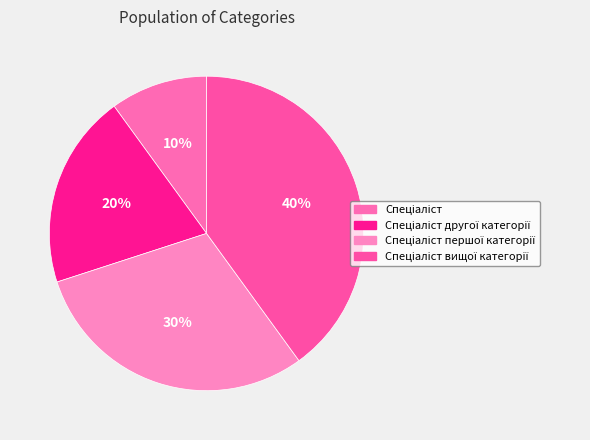

To the nearest percent, what is the average slice percentage?

25%